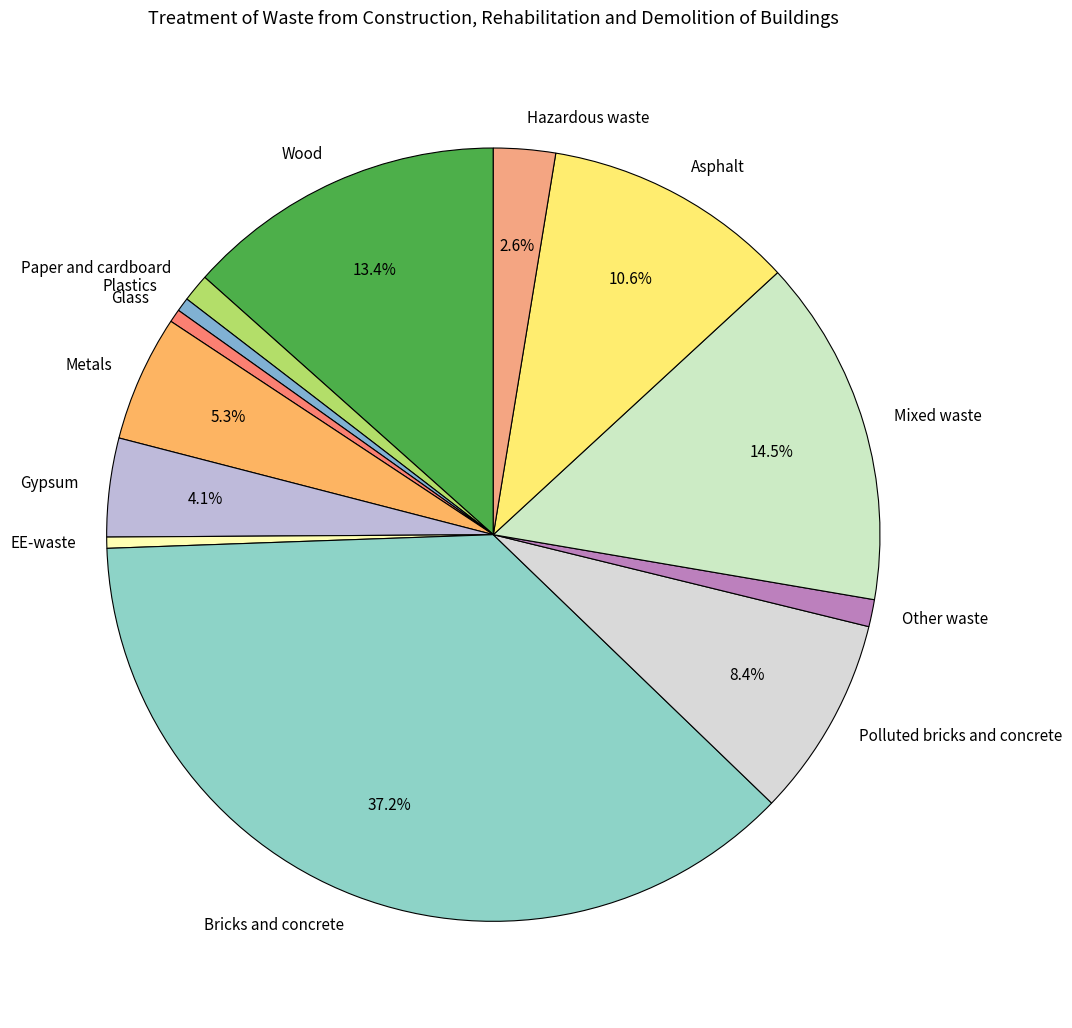

Which has a higher value, Paper and cardboard or Plastics?

Paper and cardboard